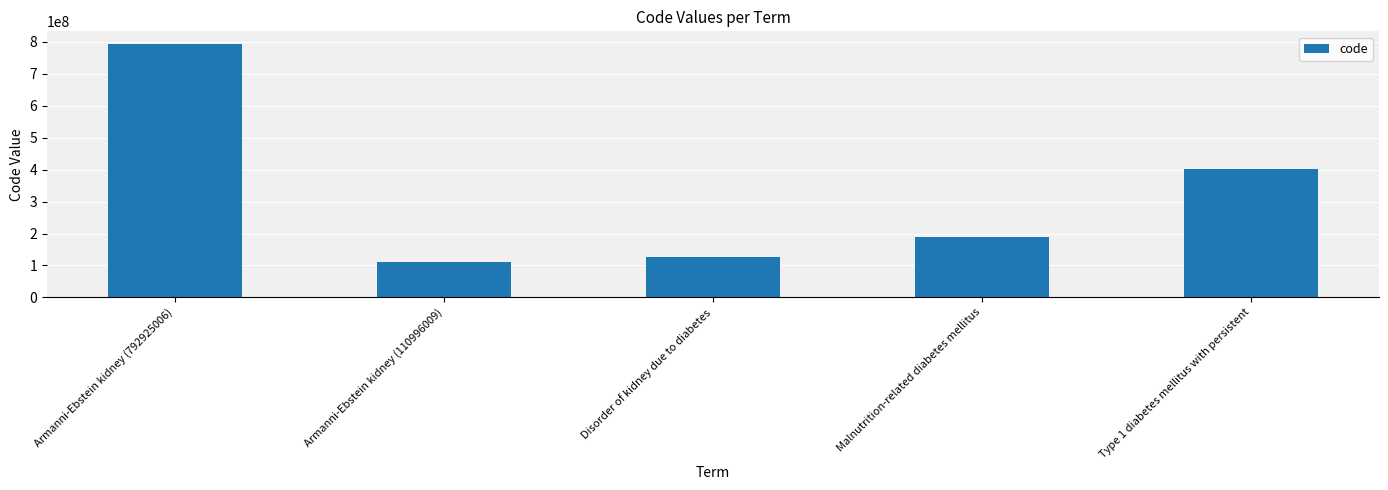

What position from the left is Armanni-Ebstein kidney (792925006)?

1